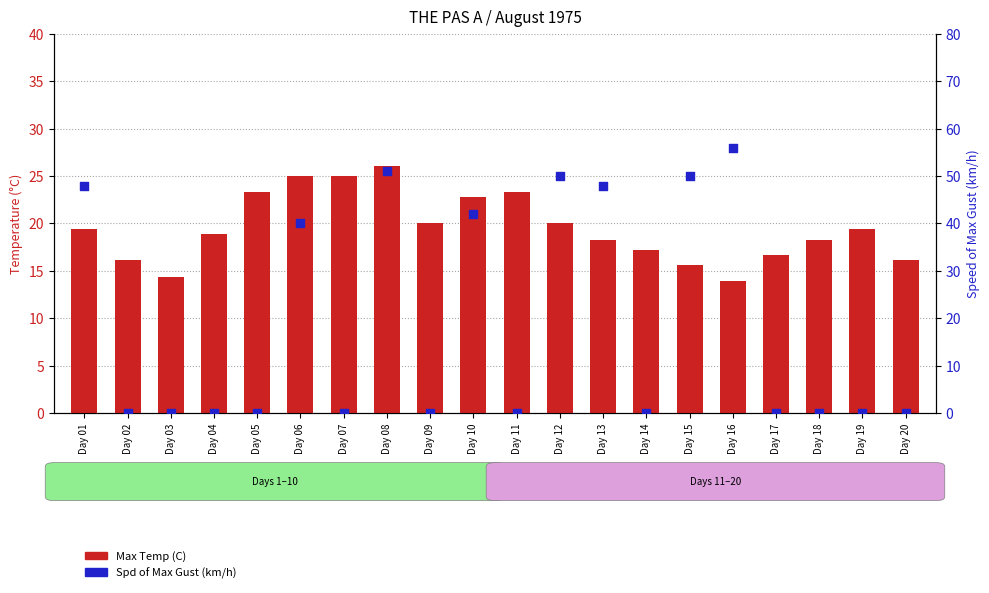

Which series has the largest Y range (max minus min)?

Spd of Max Gust (km/h)